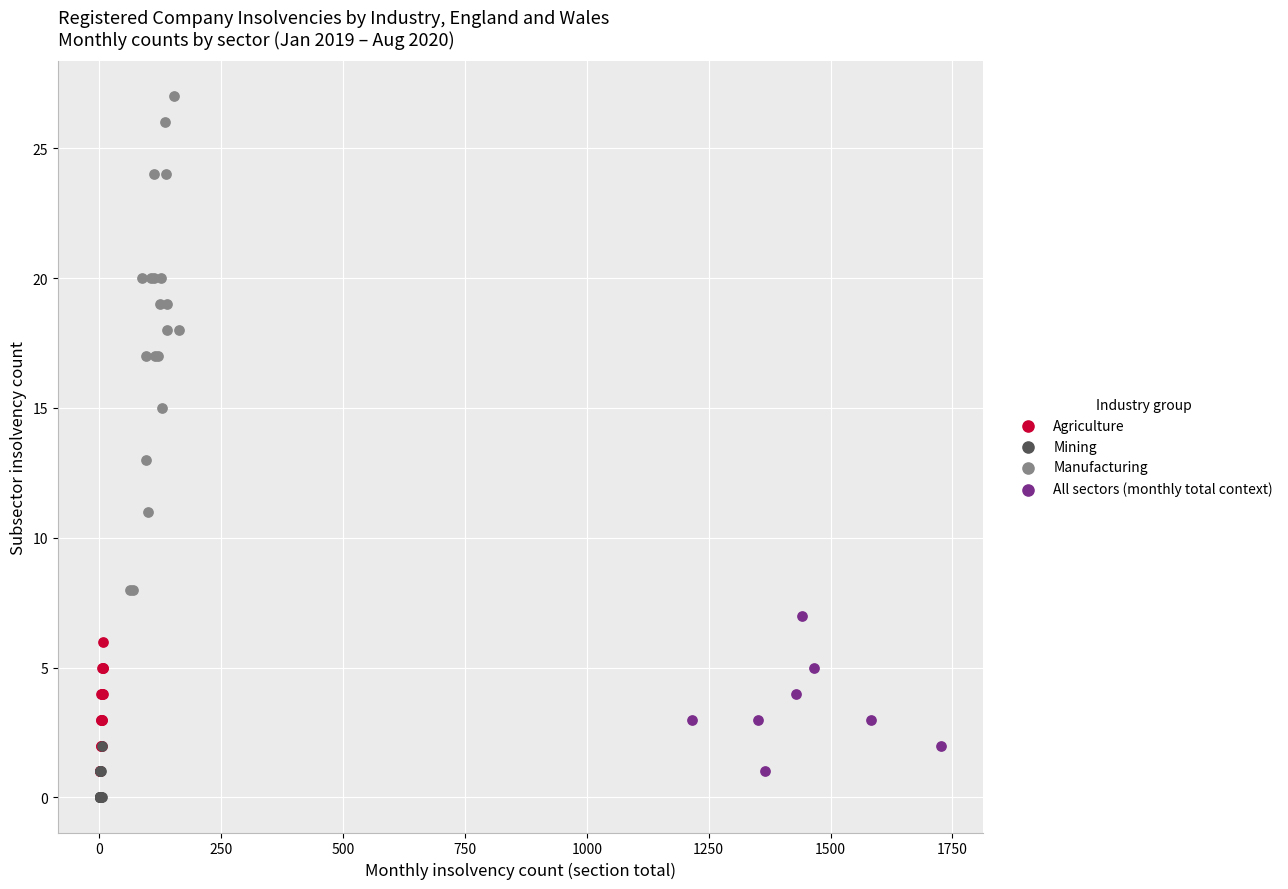

Which series has the widest spread of Y values?

Manufacturing